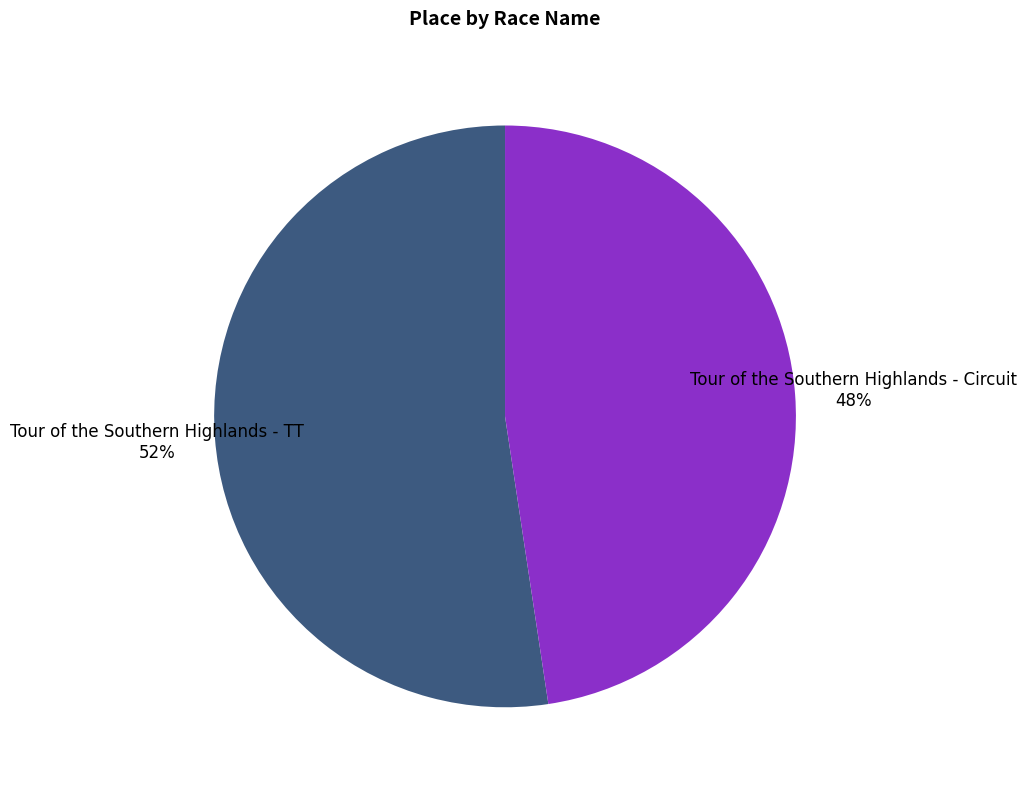

Is it true that Tour of the Southern Highlands - TT is 39% of the pie?

False